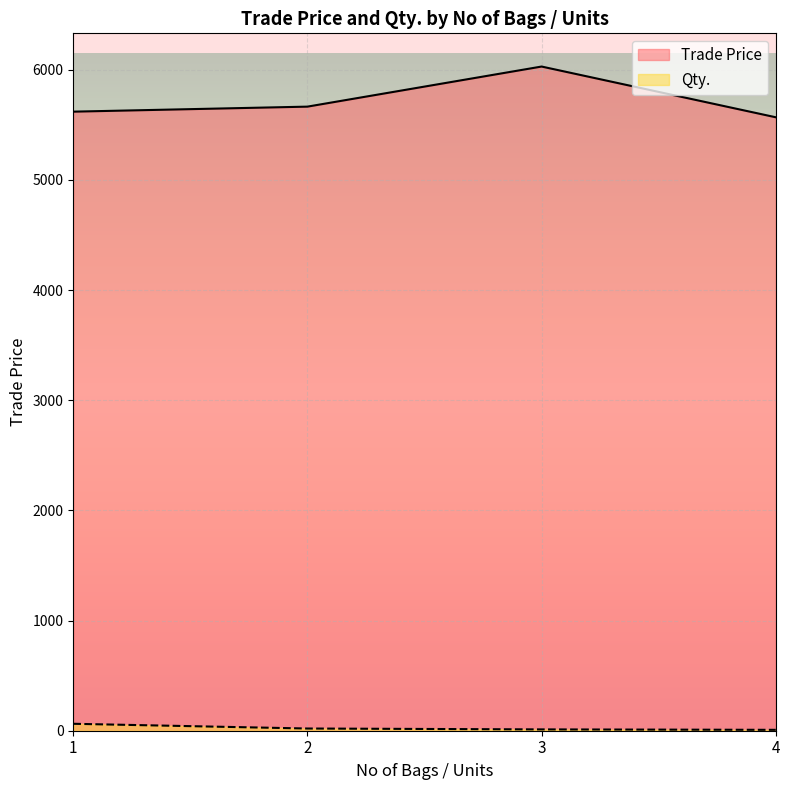

True or false: Trade Price has more than 2 points higher than both neighbors.

False